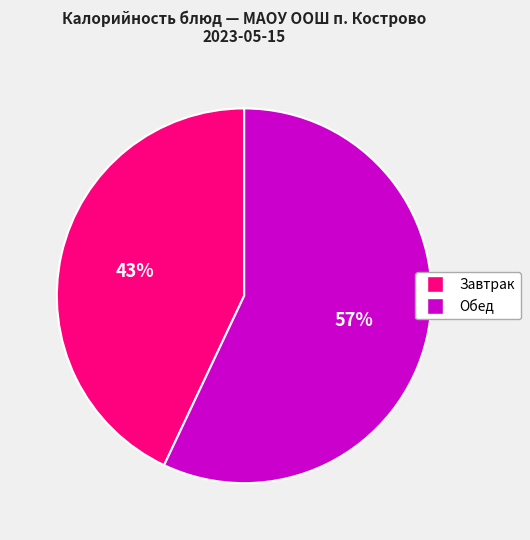

Is there a majority slice in this chart?

Yes